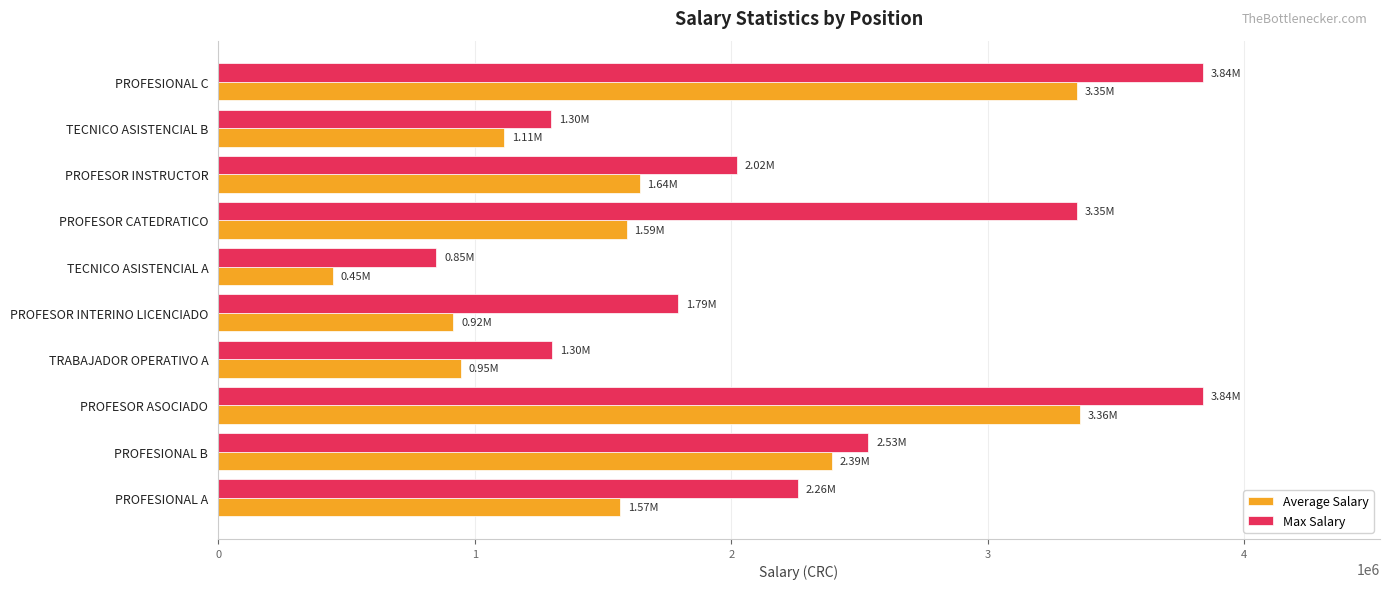

List the series in order of their peak value, lowest first.

Average Salary, Max Salary